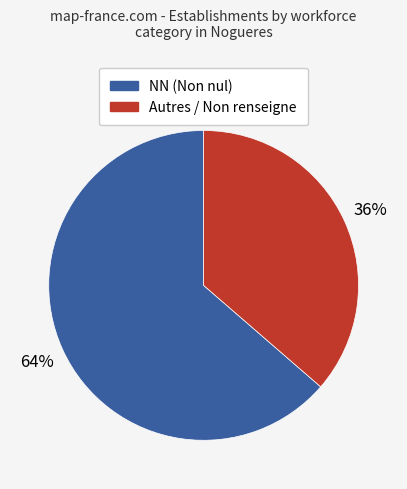

Is there a majority slice in this chart?

Yes